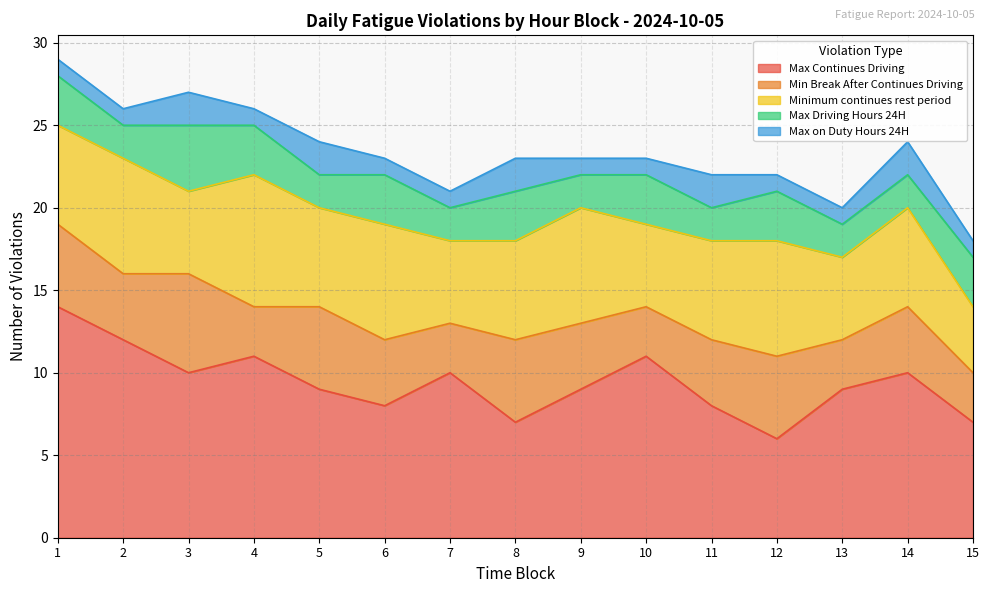

How many data points does each series have?

15